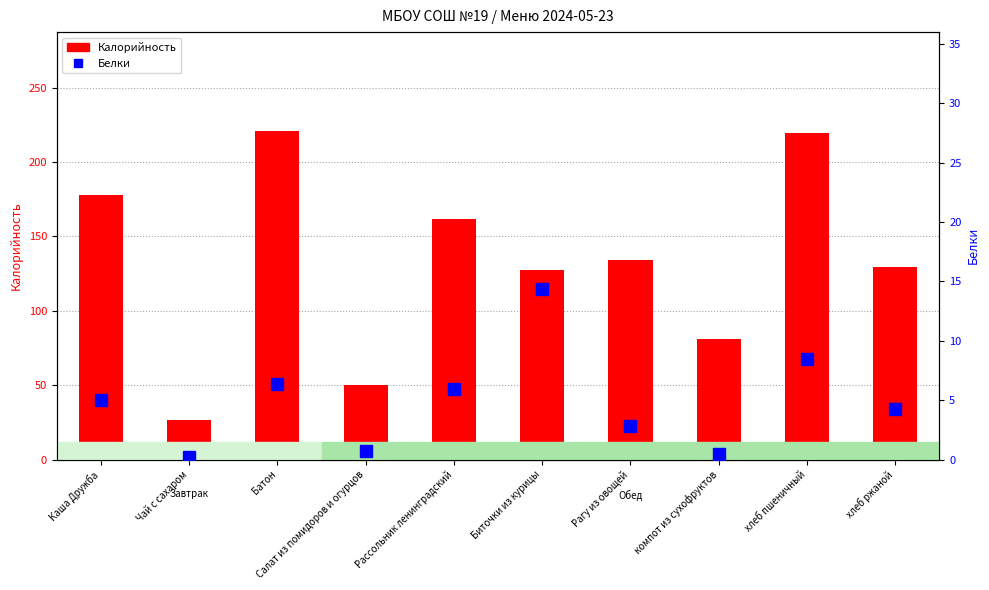

Reading left to right, what are all the values shown in this chart?

Калорийность: 178.0	26.8	221.0	49.9	161.7	127.1	134.2	81.0	219.2	129.5
Белки: 5.0	0.2	6.4	0.7	5.9	14.4	2.8	0.5	8.5	4.3